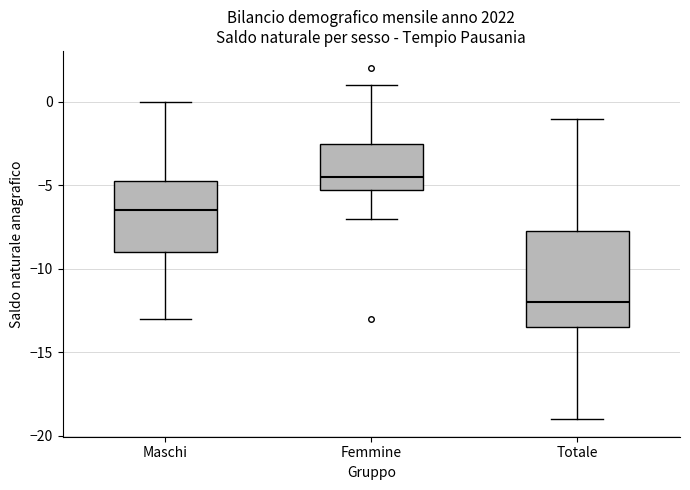

Where does the upper whisker of the box for Totale end on the y-axis? The values are not printed on the chart, so give them approximately, as read against the axis.

-1.0